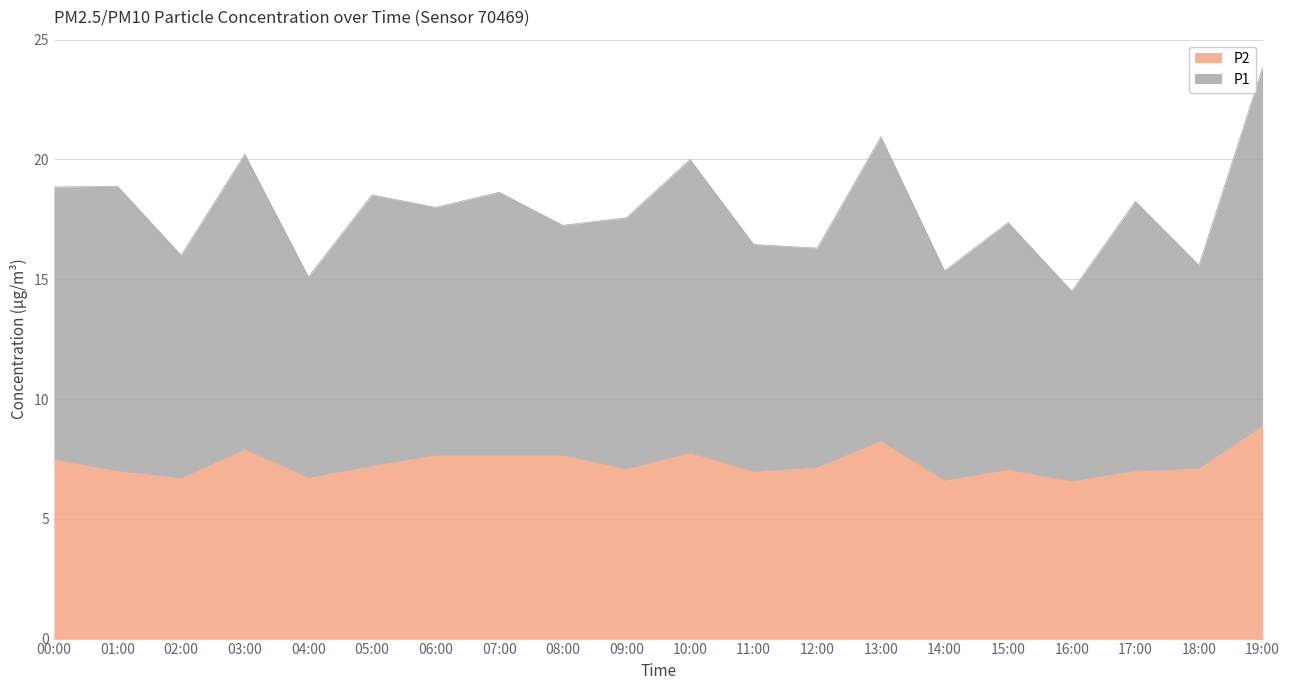

True or false: P2 has a value of 3.6 at 15:00.

False